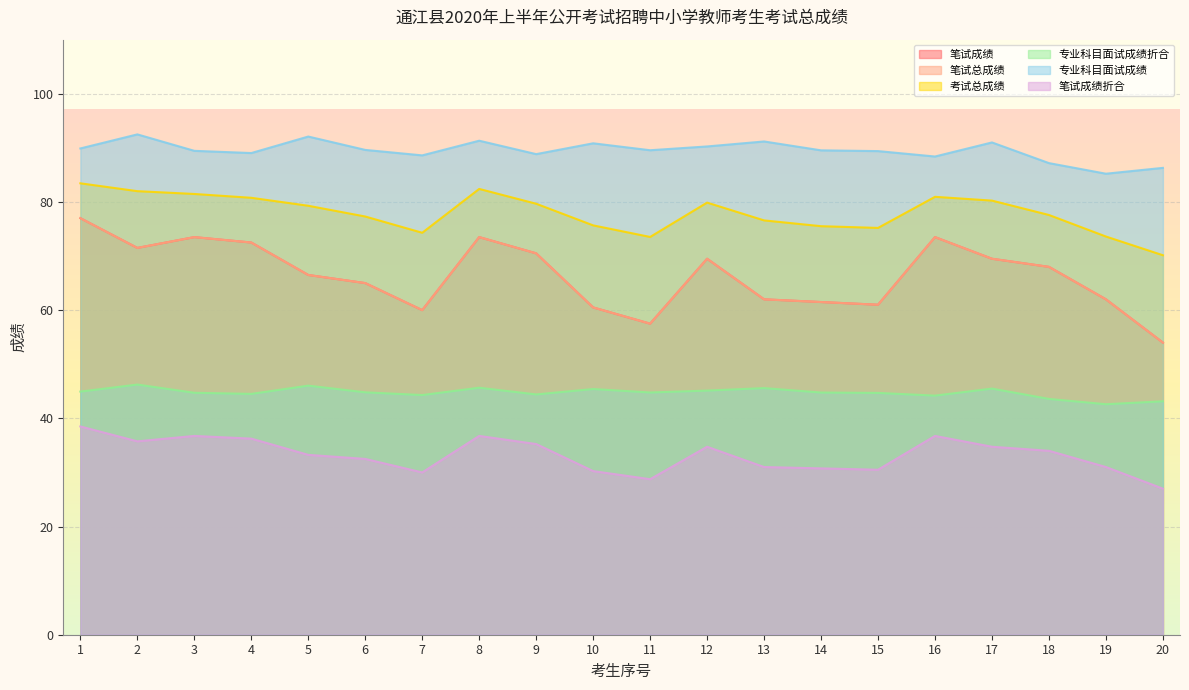

How many data points in 笔试成绩折合 are above 34?

9